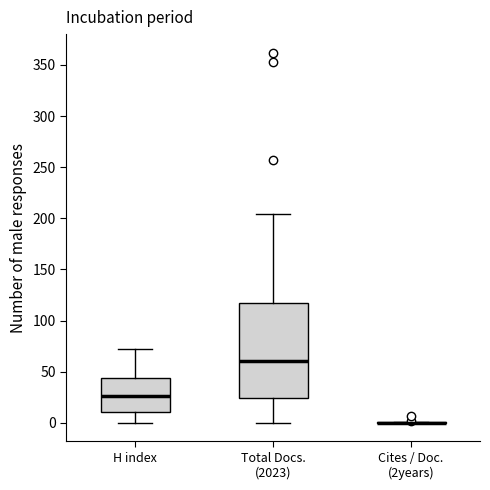

Reading left to right, read every box against the y-axis: the position of its median line, the range the box covers, and the ends of its whiskers. The values are not printed on the chart, so give them approximately, as read against the axis.

H index: median 25, box 10 to 45, whiskers 0 to 70
Total Docs. (2023): median 60, box 25 to 115, whiskers 0 to 205
Cites / Doc. (2years): box collapsed to a line at 0, whiskers 0 to 0